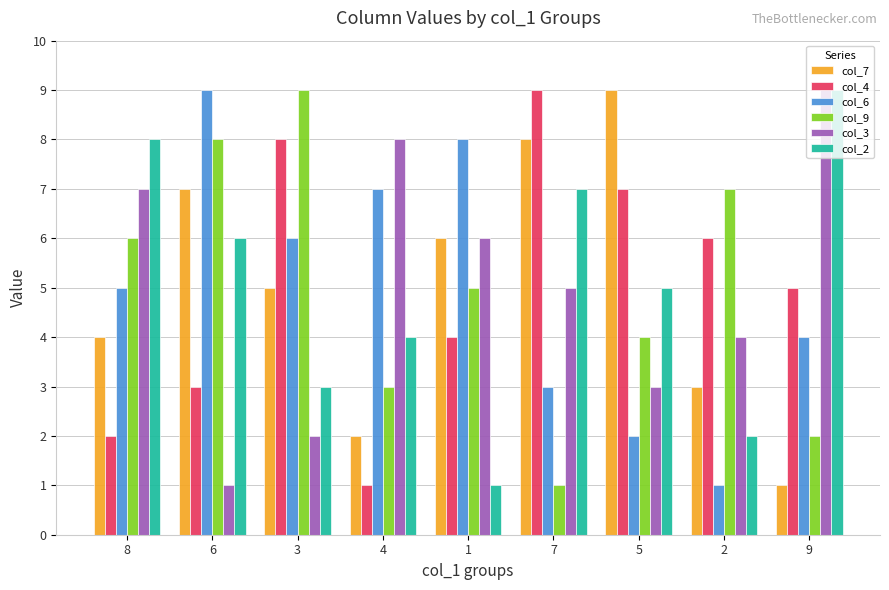

What is the label of the 4th bar from the right?

7